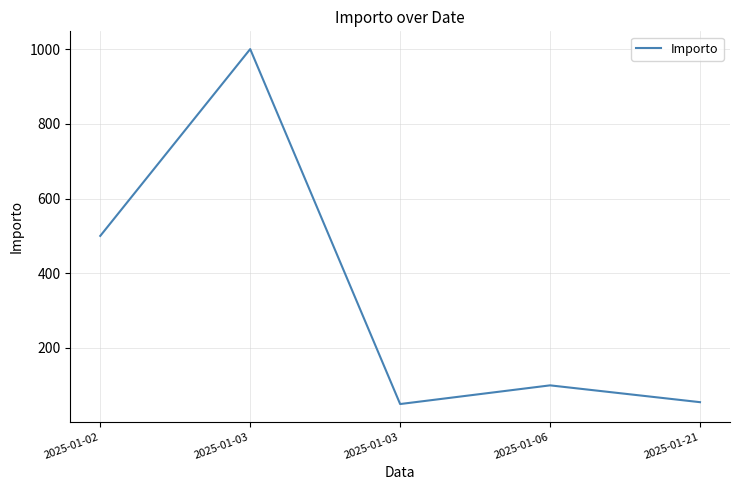

At which label is the value closest to 525?

2025-01-02